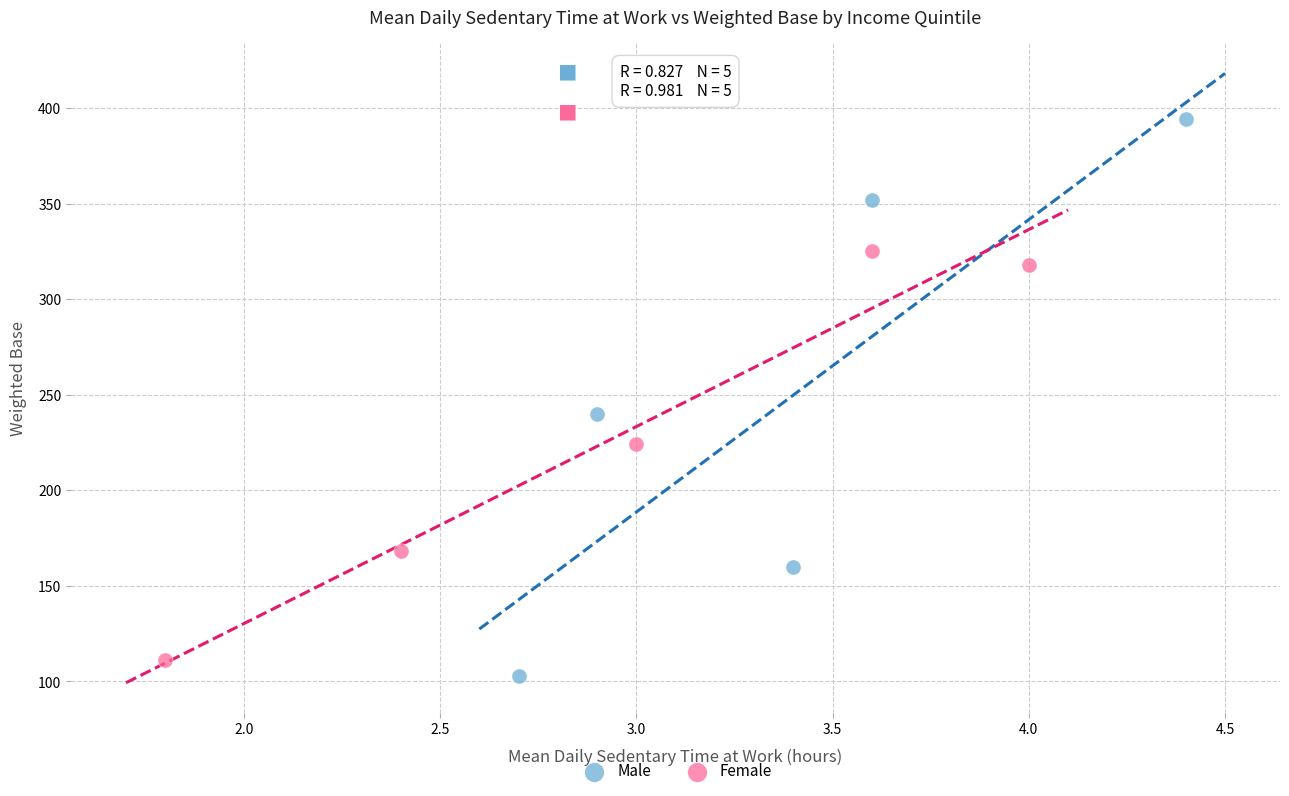

Which series reaches the maximum Y coordinate?

Male